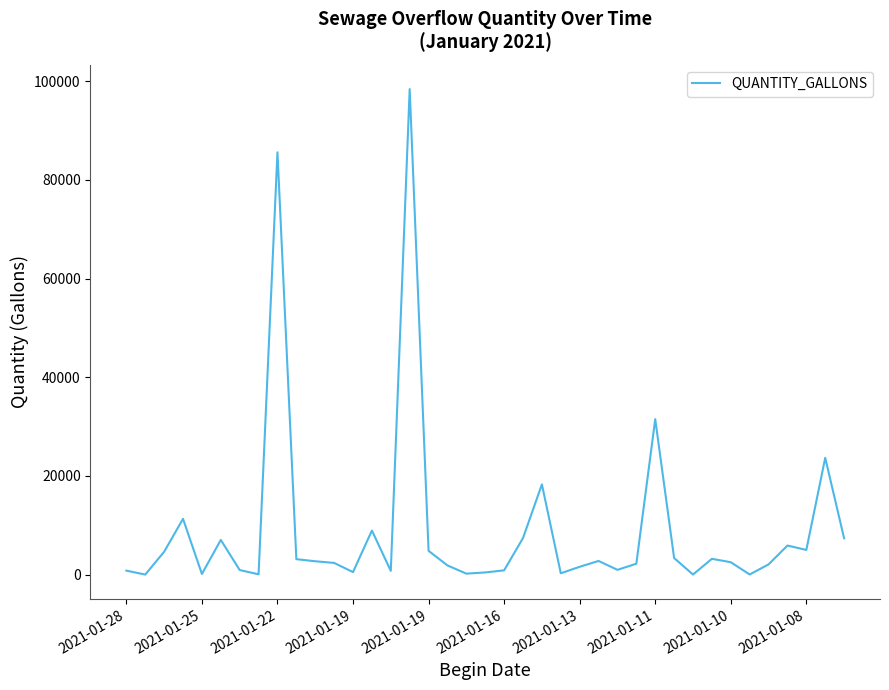

What is the greatest value displayed?

98400